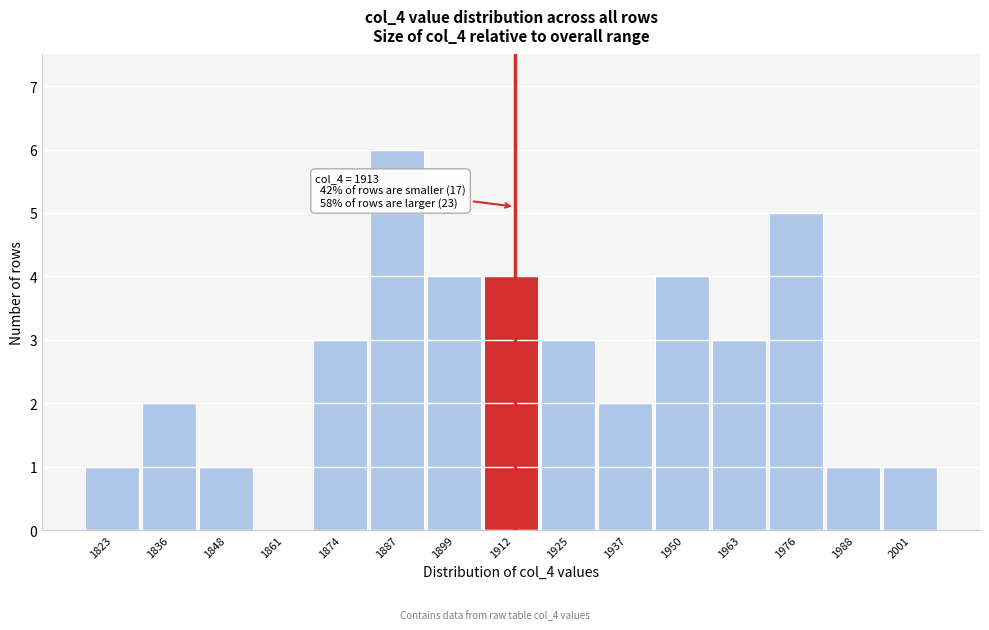

Over which range of the x-axis is the bar tallest?

1880 to 1894